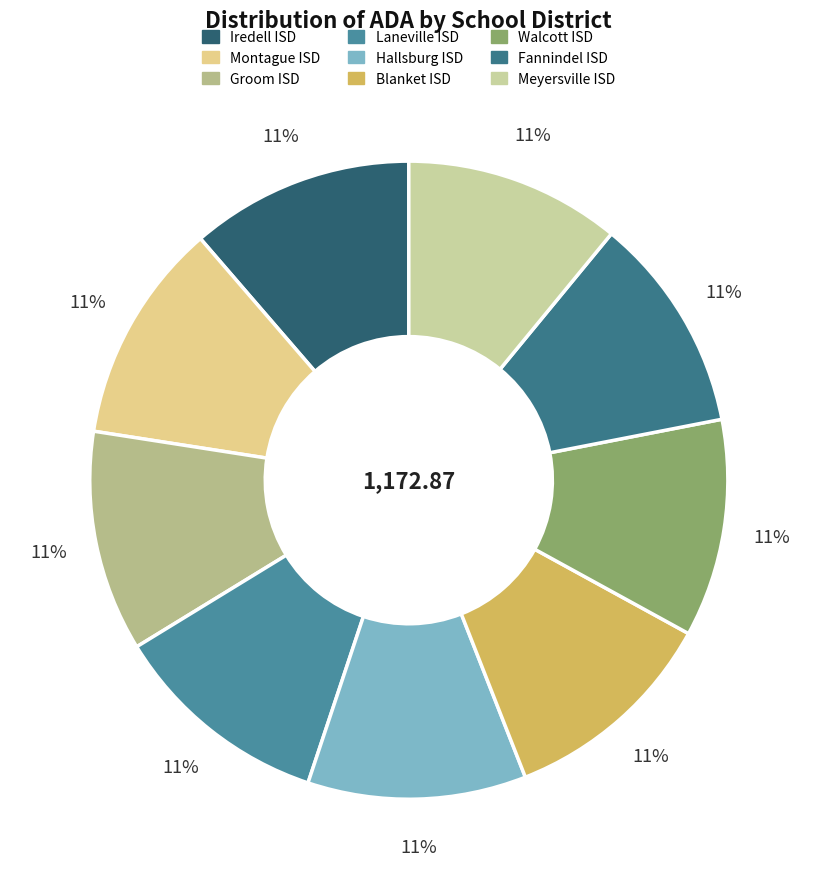

Count the number of slices in the pie.

9